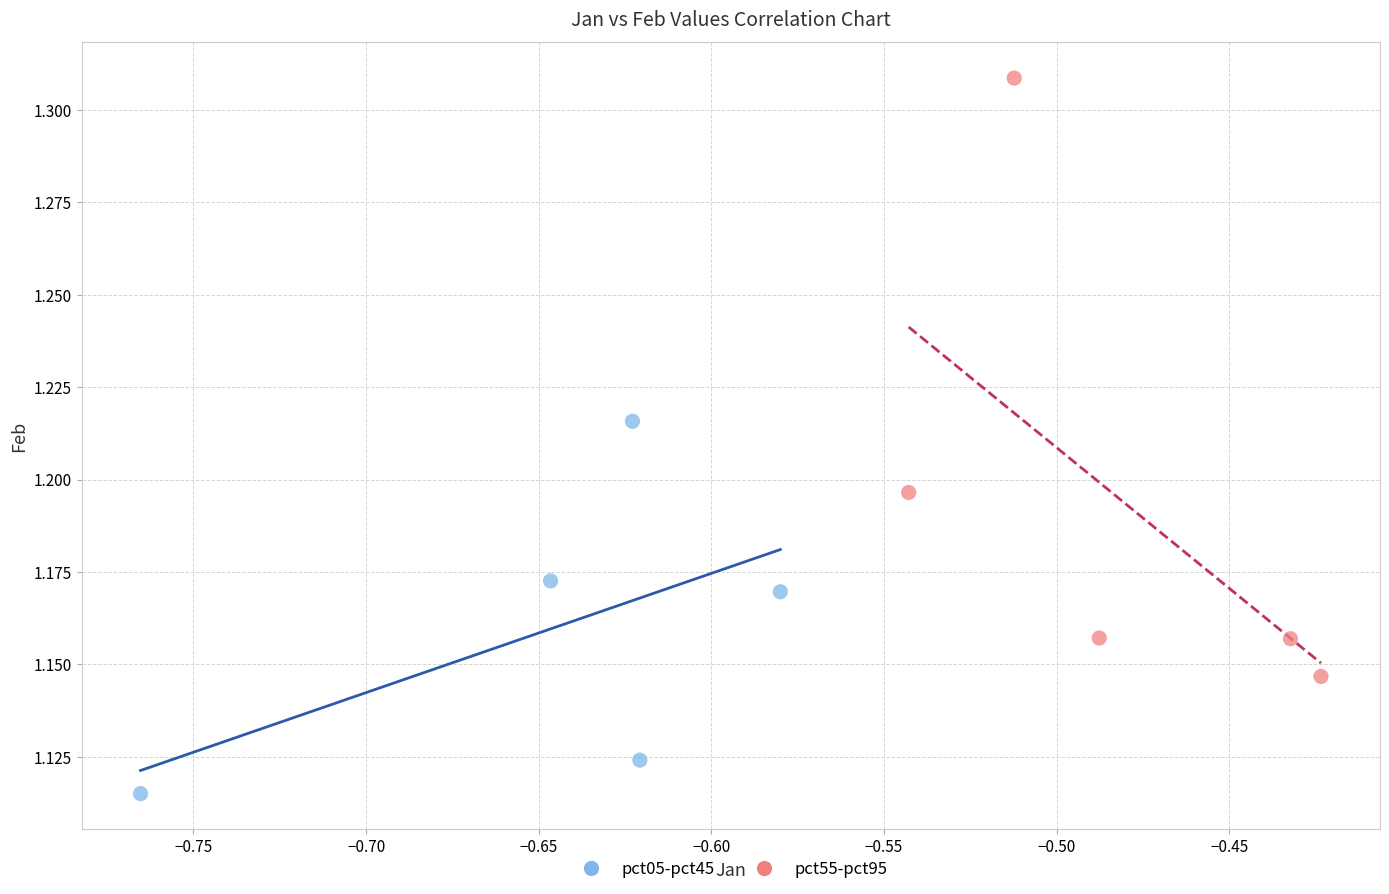

What are all the series names shown in the legend?

pct05-pct45, pct55-pct95